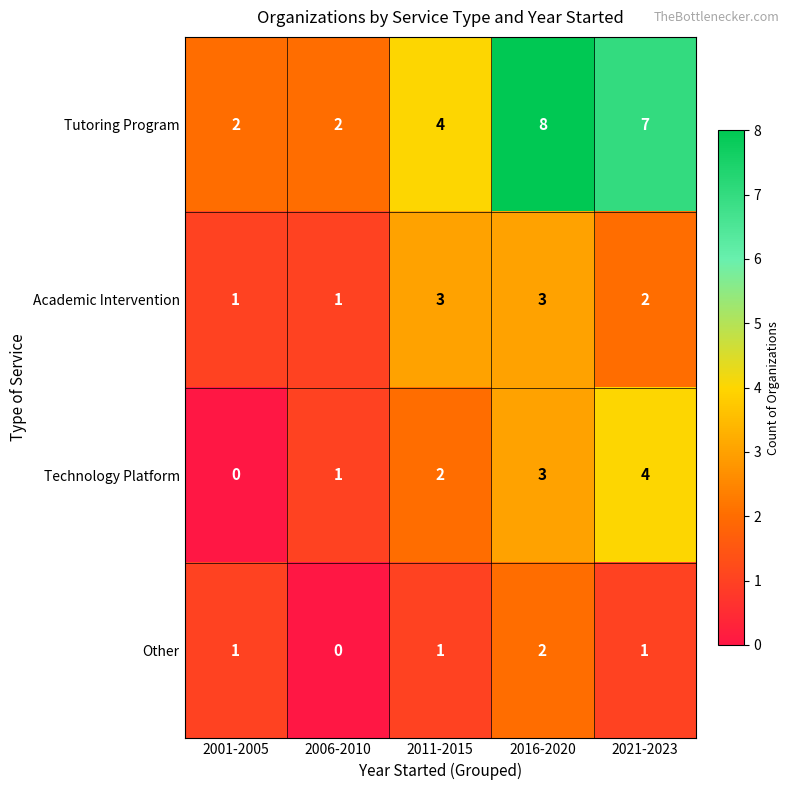

What is the highest value of the Academic Intervention series?

3